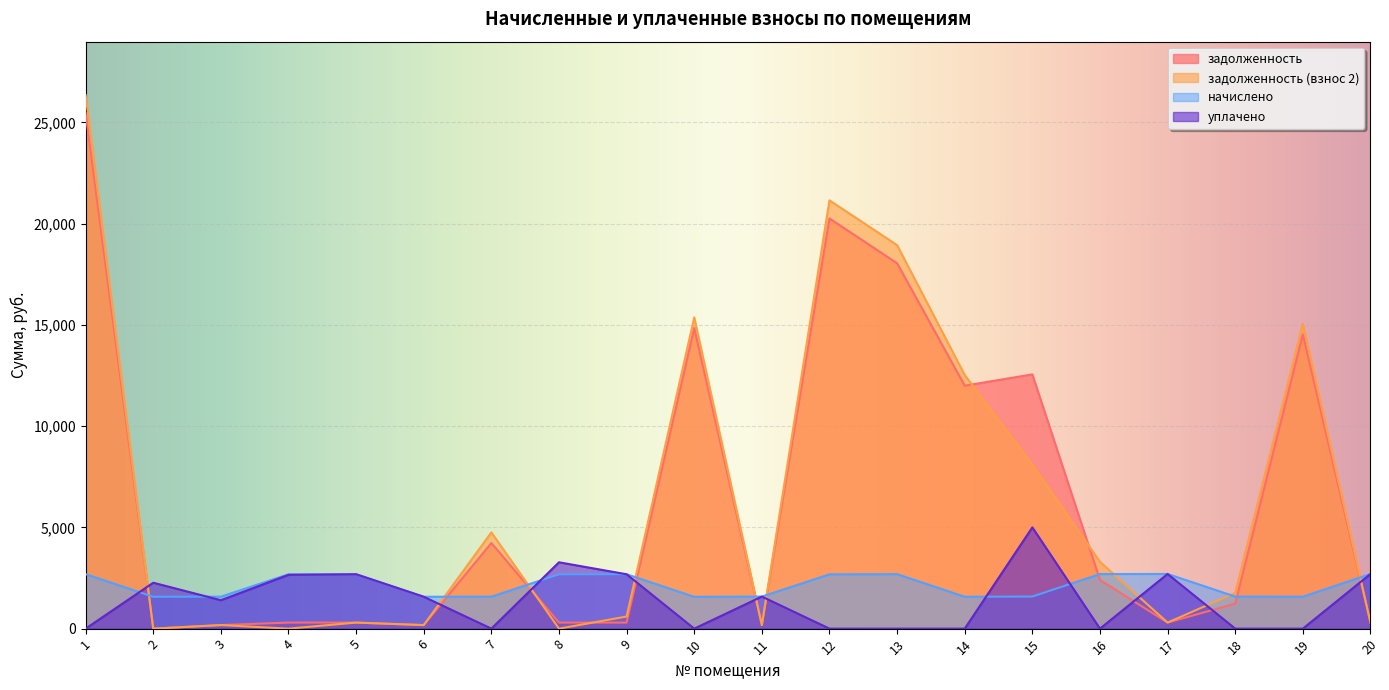

What is the value of the задолженность point at the 10th from the left?

14848.2